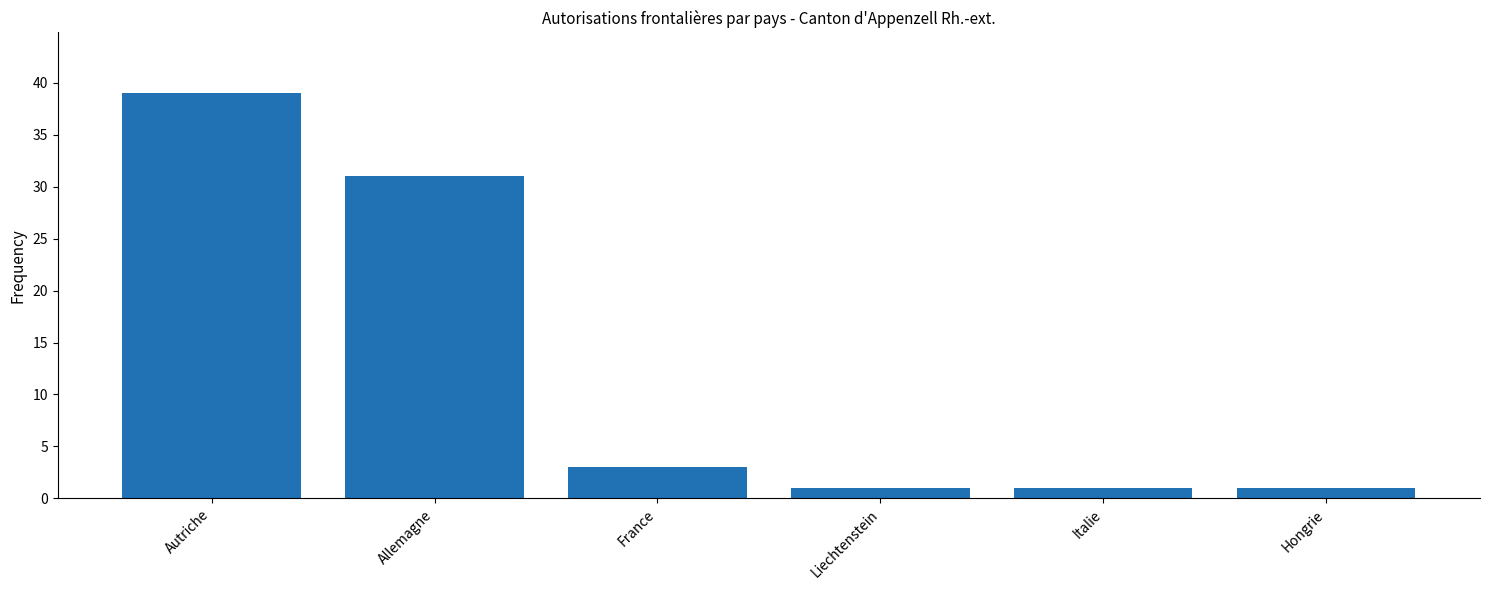

Are the bars grouped side by side (vs. stacked)?

No